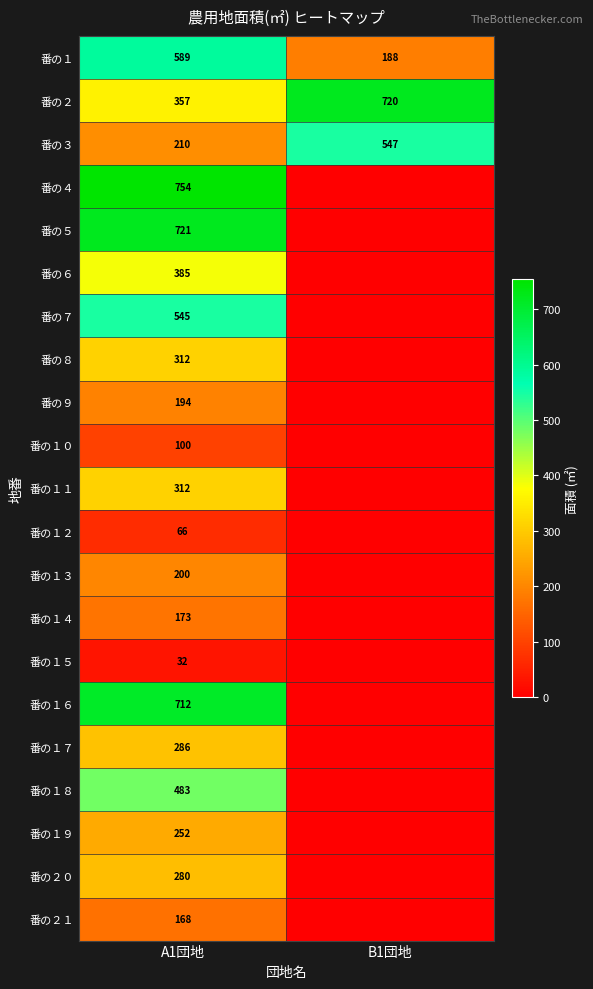

Is the value of 番の１３ at A1団地 greater than the value of 番の１８ at A1団地?

No